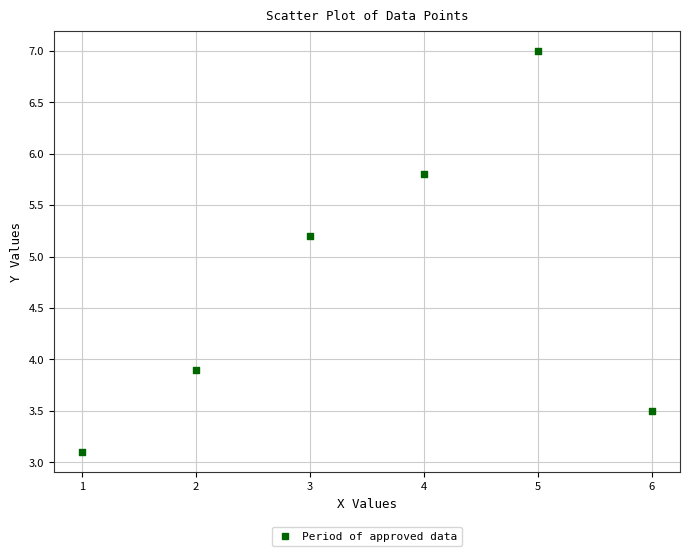

What is the range of X values (max minus min)?

5.0